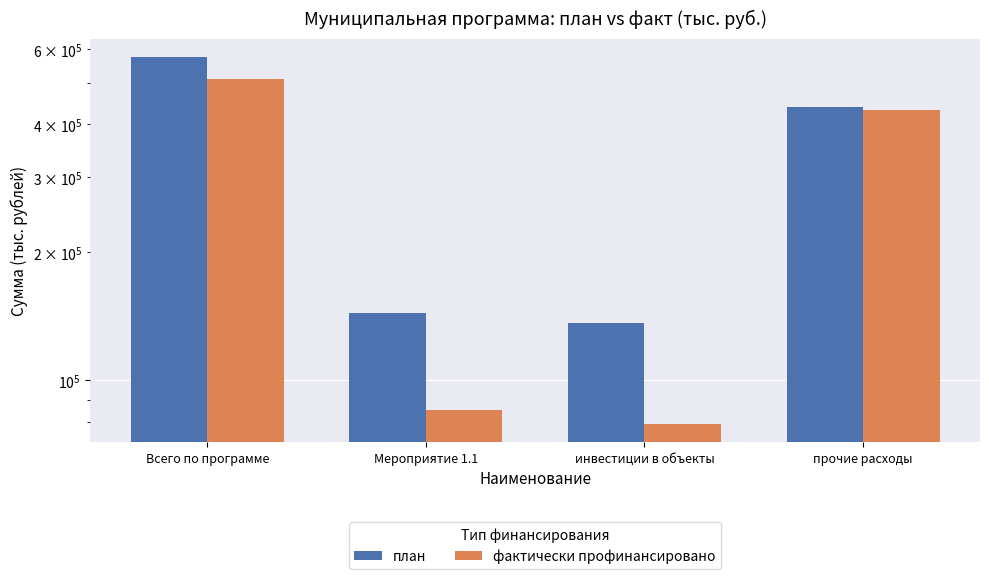

How many data points does each series have?

4